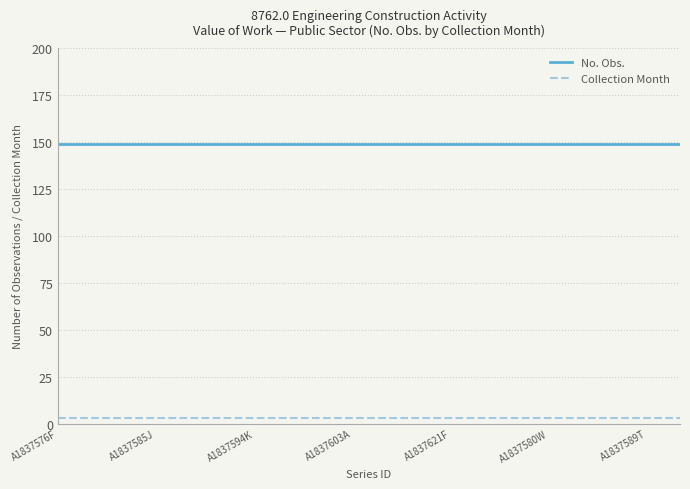

How many distinct data groups are displayed?

2